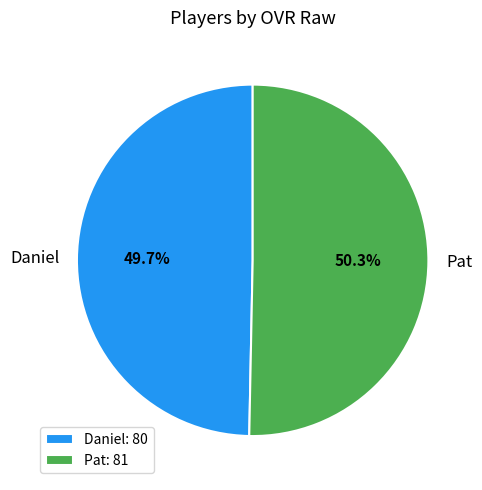

Which slice is the largest?

Pat